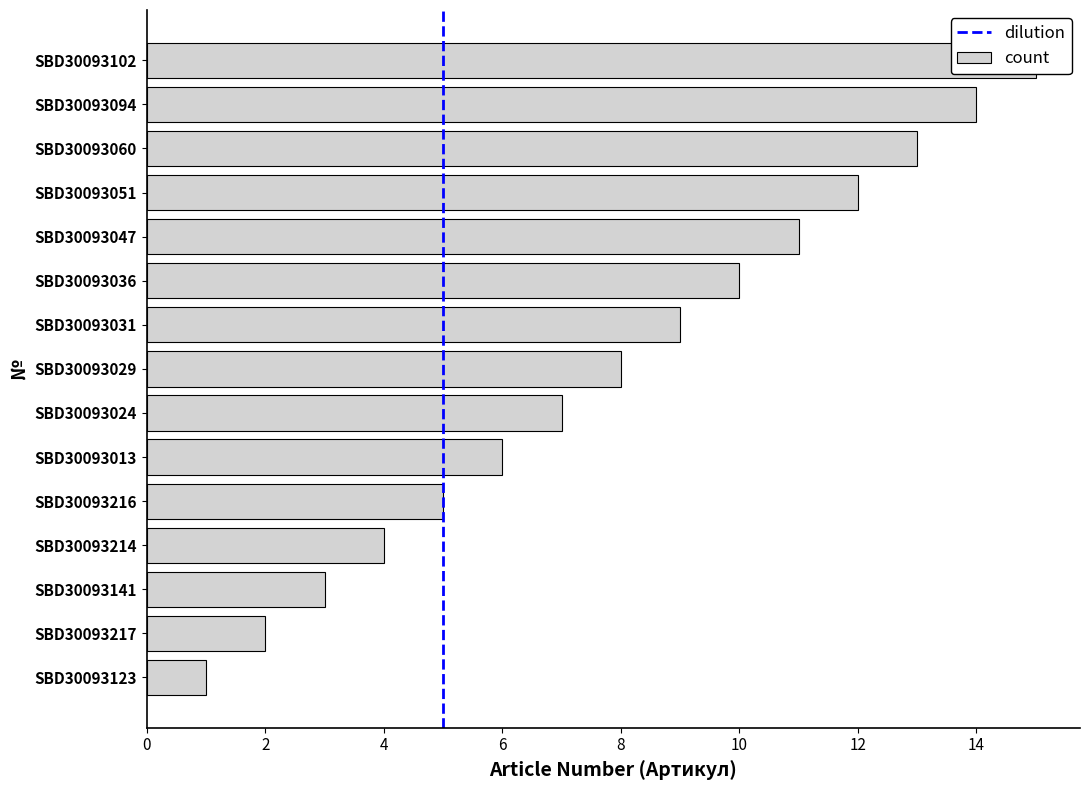

Reading left to right, list all the values displayed in this chart.

1	2	3	4	5	6	7	8	9	10	11	12	13	14	15